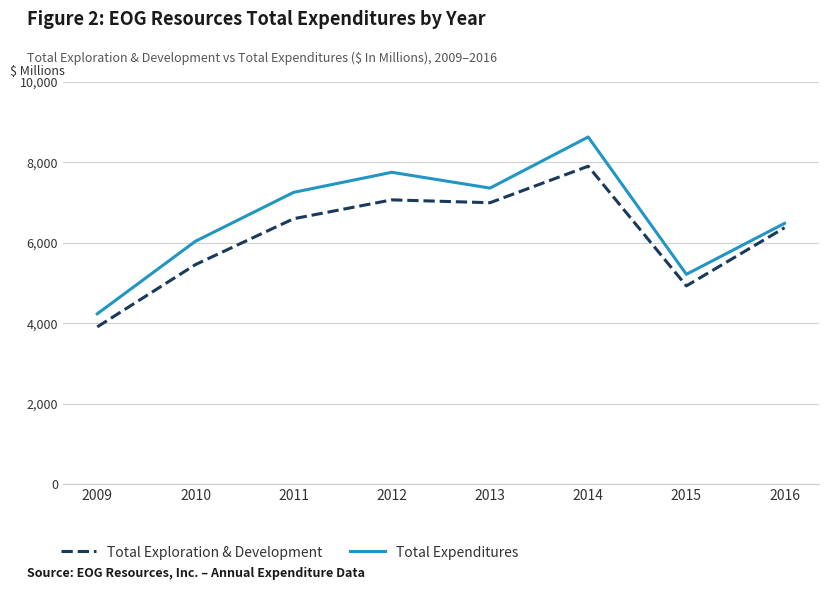

How many lines are shown in the chart?

2